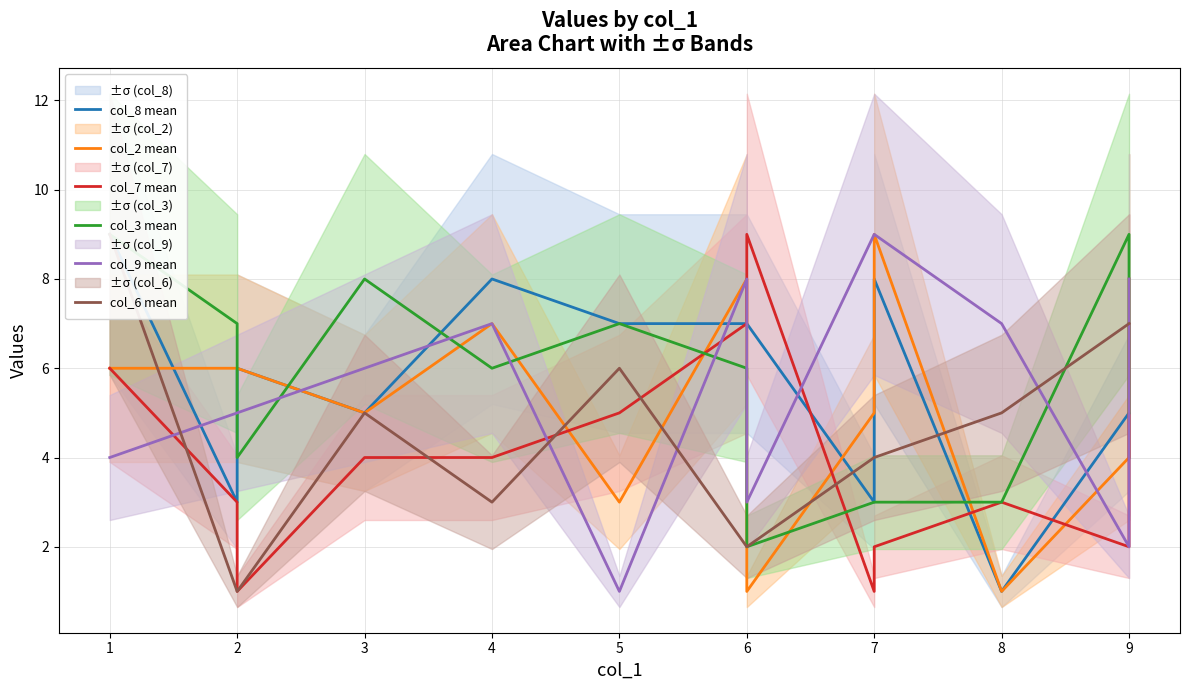

The col_7 mean series shows 2 at 7. True or false?

False